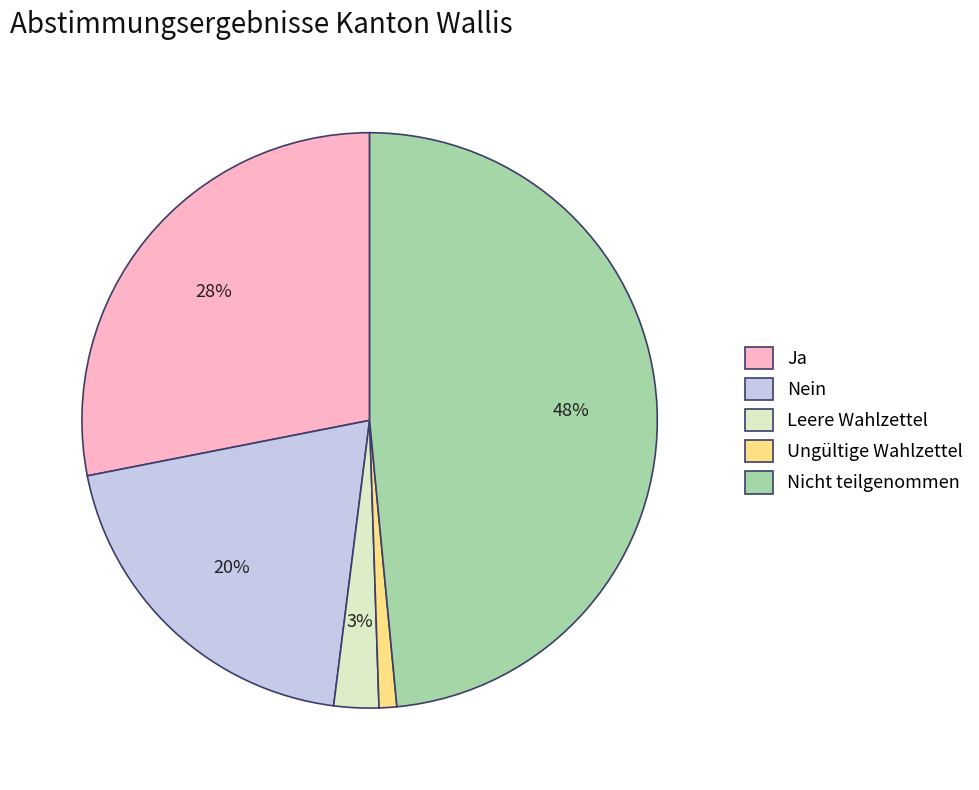

How many slices are in this pie chart?

5